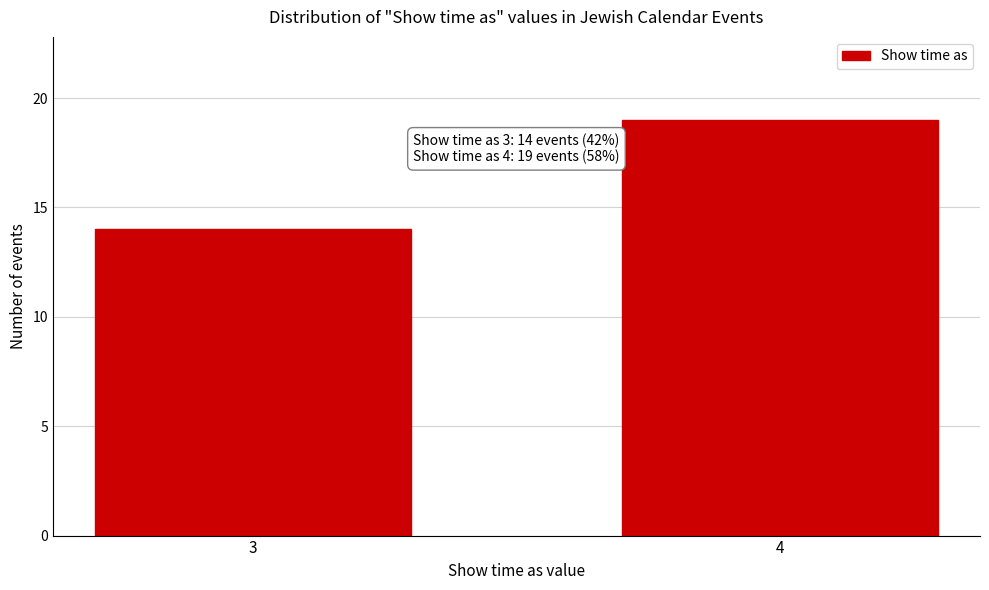

Reading left to right, extract all data points from this chart.

3=14	4=19